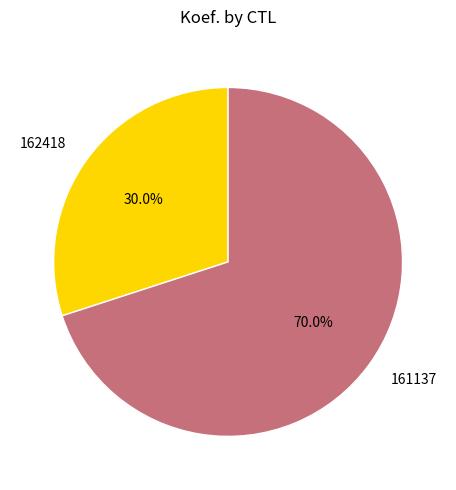

How much of the chart is everything except 161137?

30.0%